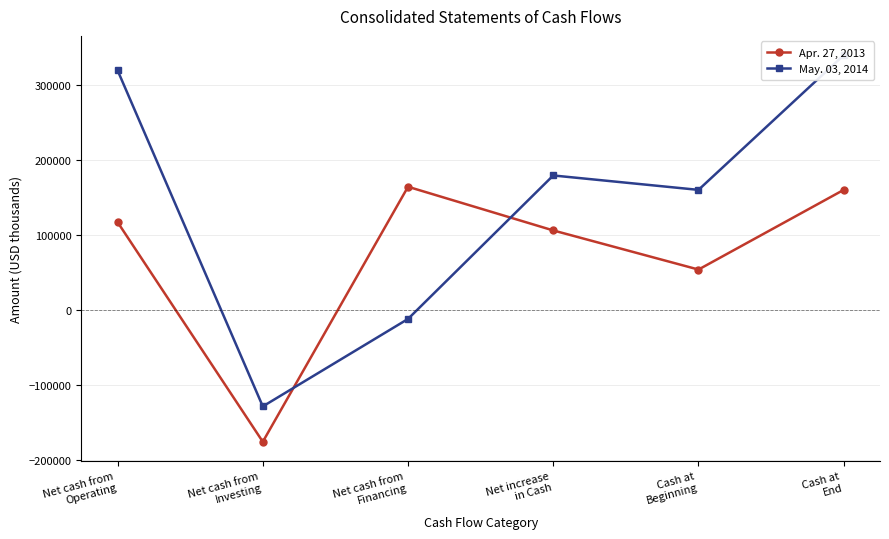

Reading left to right, transcribe all the data shown in this chart.

Apr. 27, 2013: 117391	-175680	164628	106339	54131	160470
May. 03, 2014: 319956	-128499	-11756	179701	160470	340171